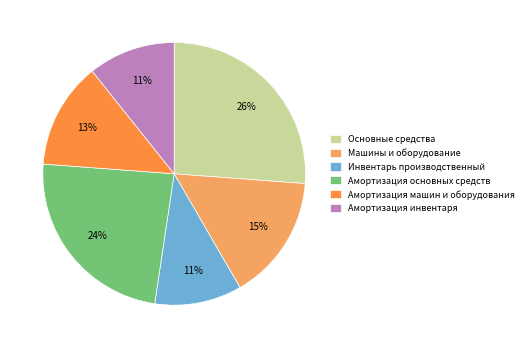

Does Инвентарь производственный account for over 50% of the chart?

No